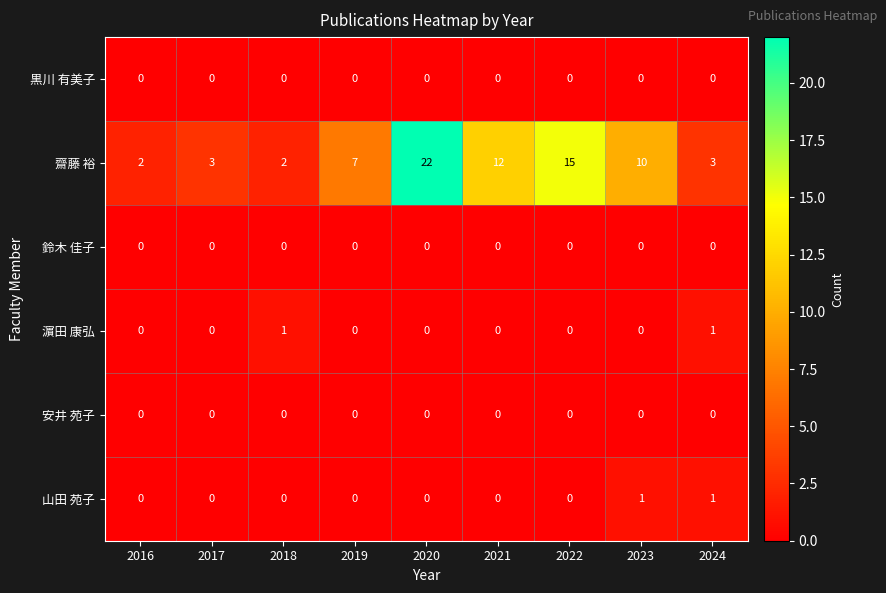

What is the maximum value shown in the chart?

22